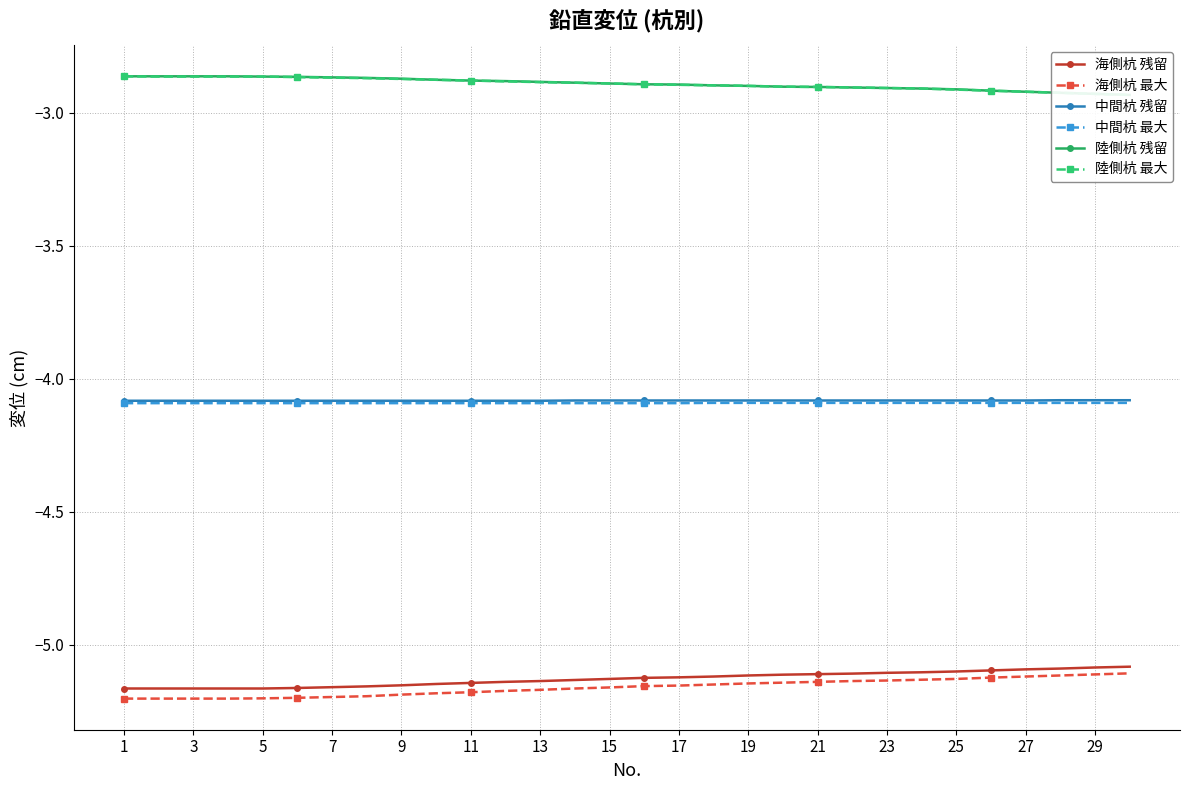

Is this an area chart (filled region under the line)?

No